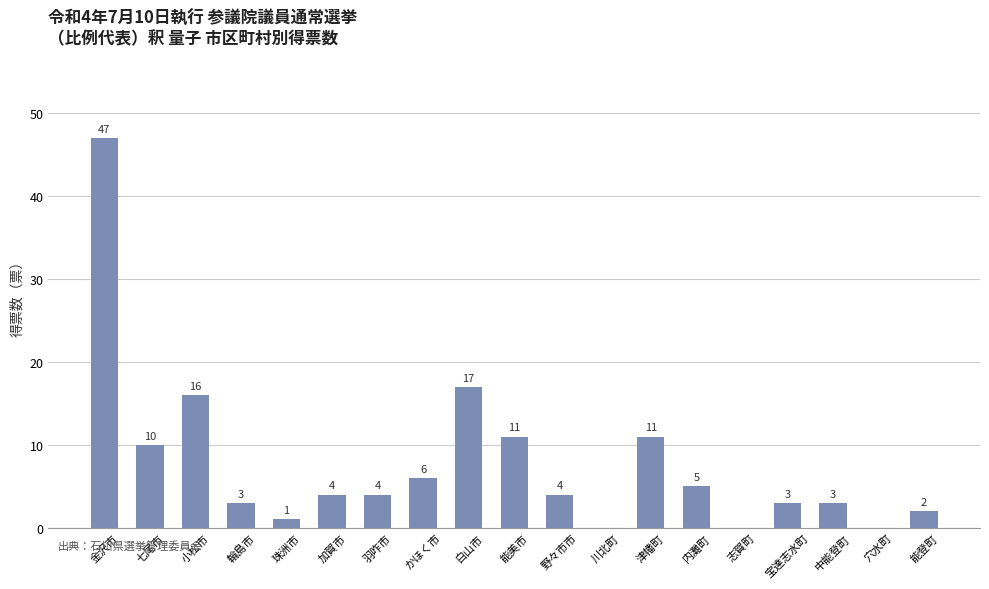

True or false: the data shows 0 at 川北町.

True